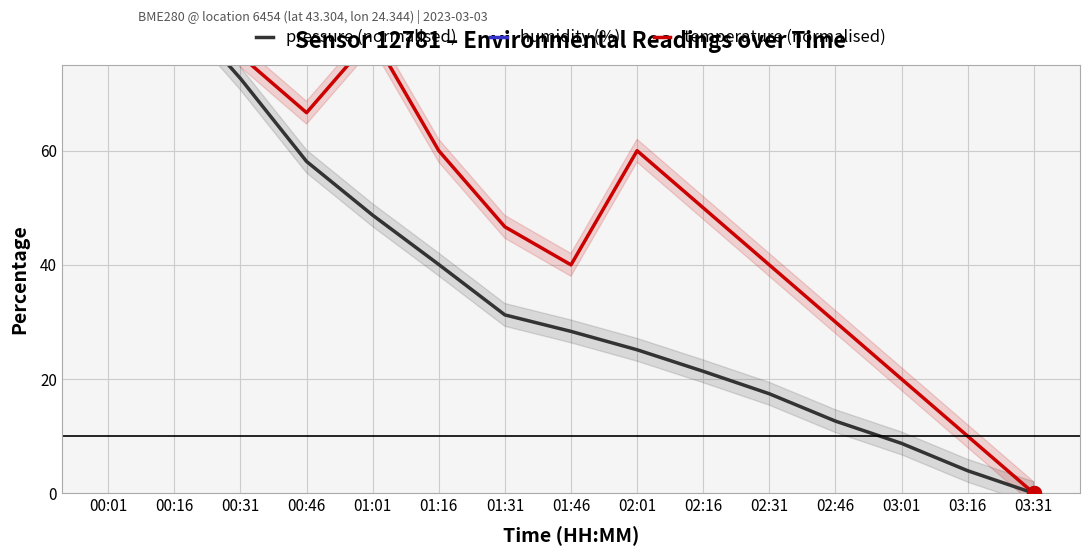

True or false: pressure (normalised) has a value of 47.1 at 00:01.

False